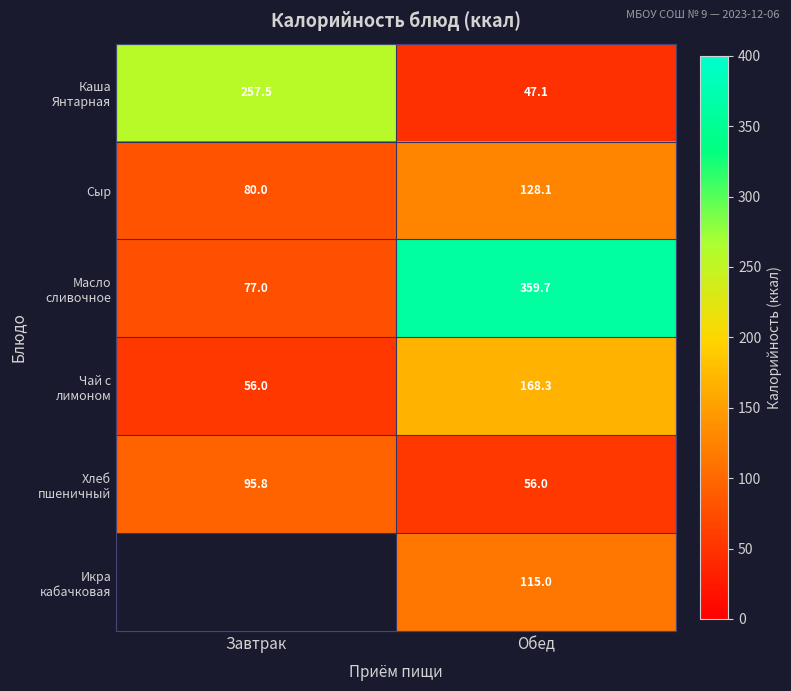

What is the minimum value for Сыр?

80.0